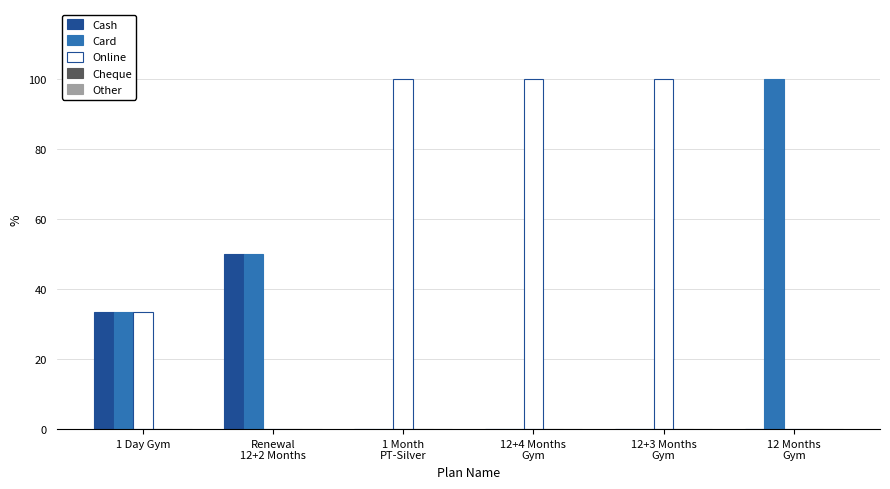

At which label is Cash closest to 25?

1 Day Gym